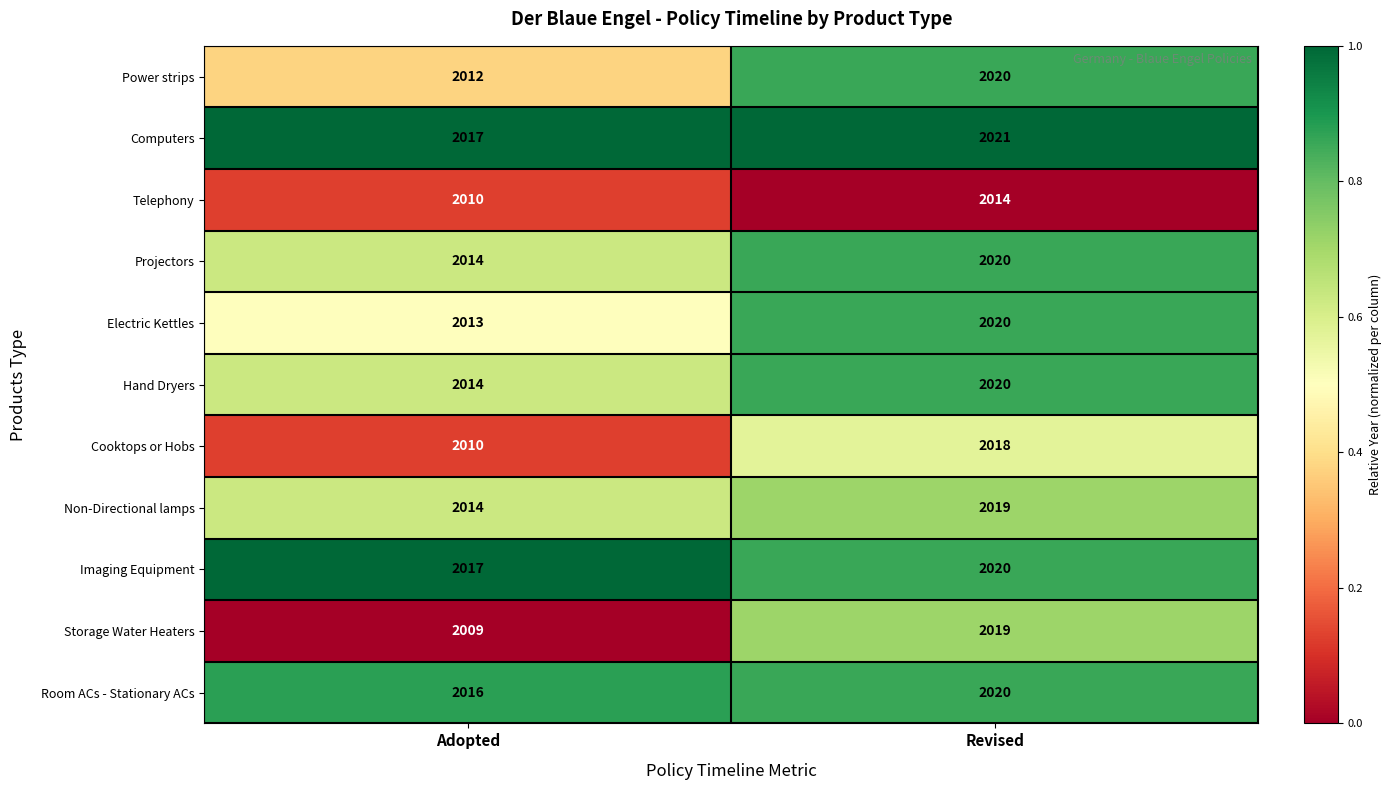

Reading right to left, transcribe all the data shown in this chart.

Power strips: 2020	2012
Computers: 2021	2017
Telephony: 2014	2010
Projectors: 2020	2014
Electric Kettles: 2020	2013
Hand Dryers: 2020	2014
Cooktops or Hobs: 2018	2010
Non-Directional lamps: 2019	2014
Imaging Equipment: 2020	2017
Storage Water Heaters: 2019	2009
Room ACs - Stationary ACs: 2020	2016